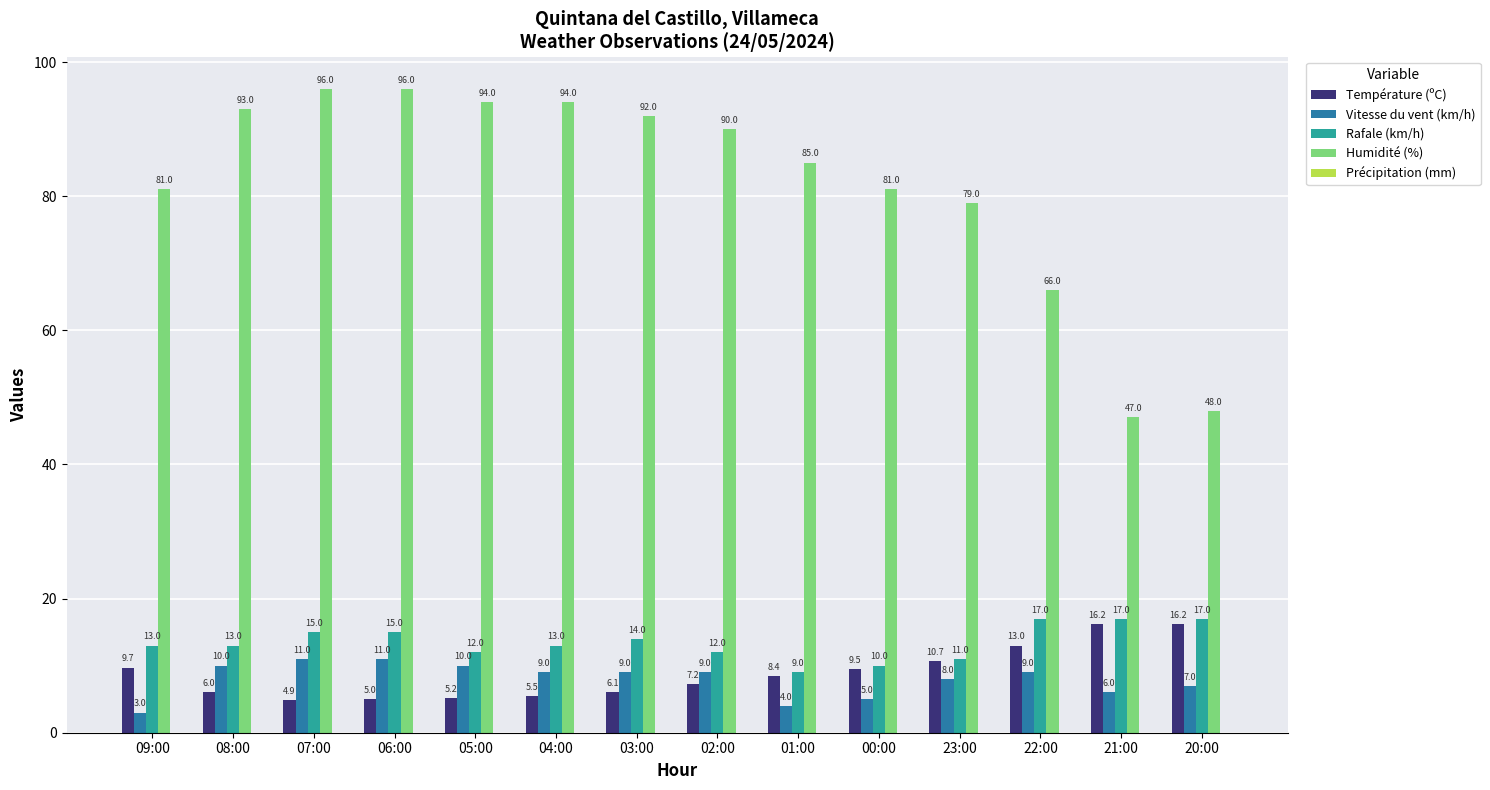

What position from the right is 00:00?

5